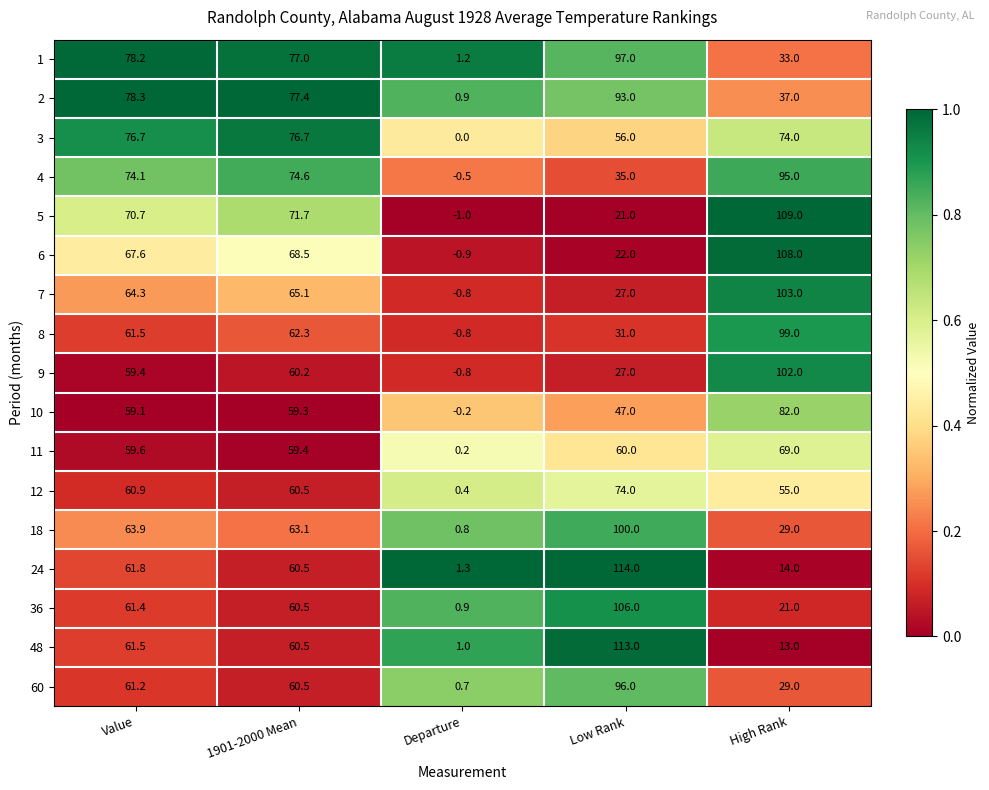

What is the average value of the 1 series?

57.3